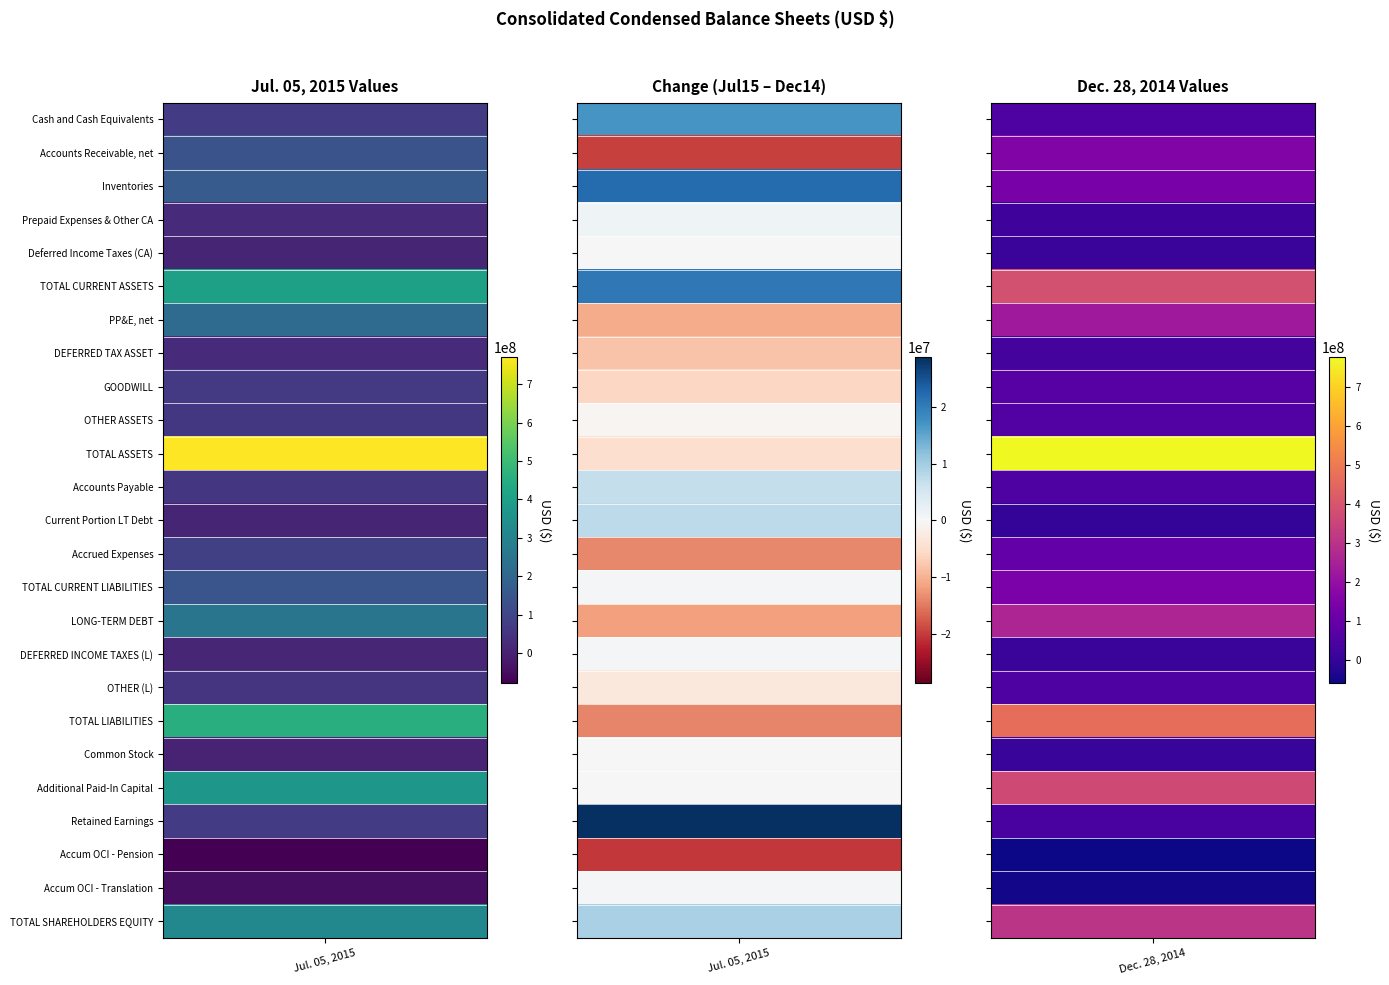

What is the lowest value of the TOTAL LIABILITIES series?

454266000